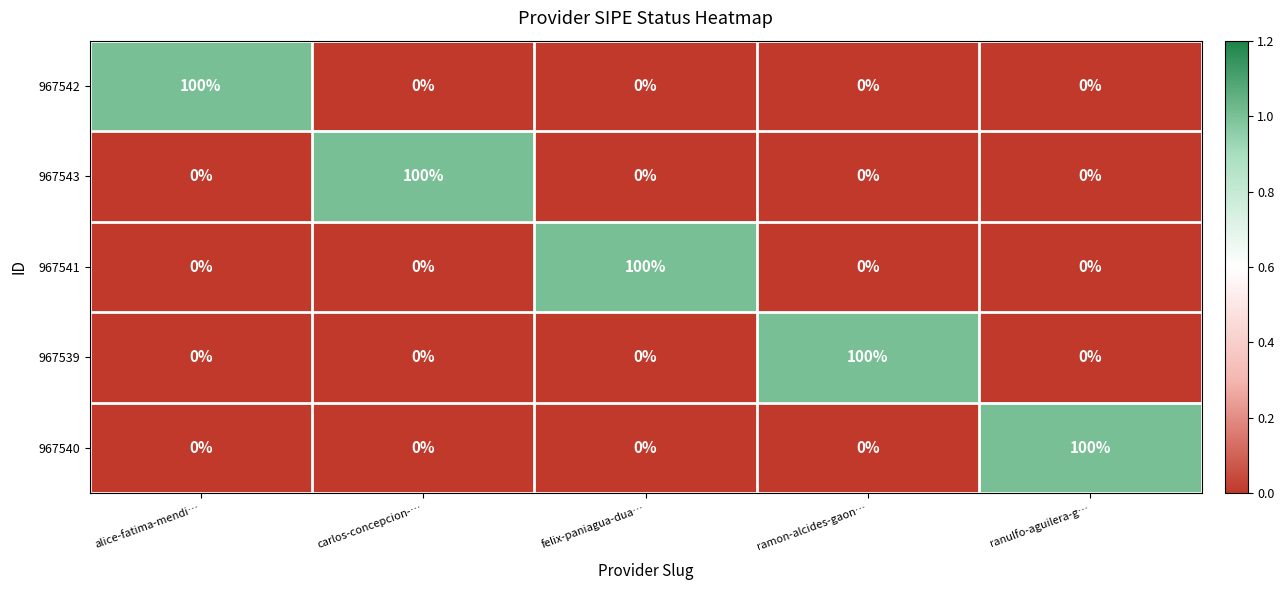

True or false: 967540 has a value of 0 at carlos-concepcion-….

True